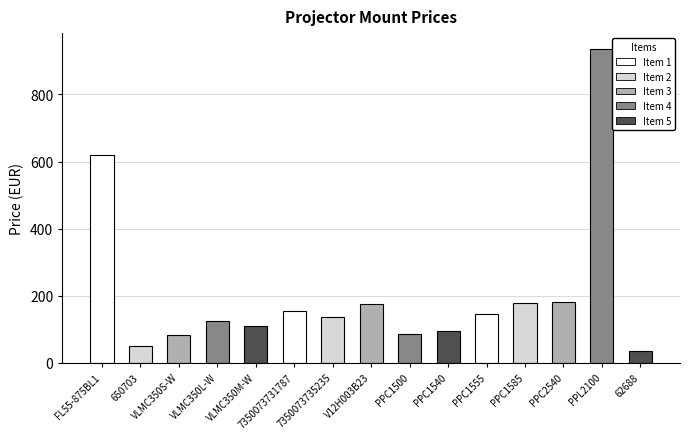

Rank the categories by value from lowest to highest.

62688, 650703, VLMC350S-W, PPC1500, PPC1540, VLMC350M-W, VLMC350L-W, 7350073735235, PPC1555, 7350073731787, V12H003B23, PPC1585, PPC2540, FL55-875BL1, PPL2100